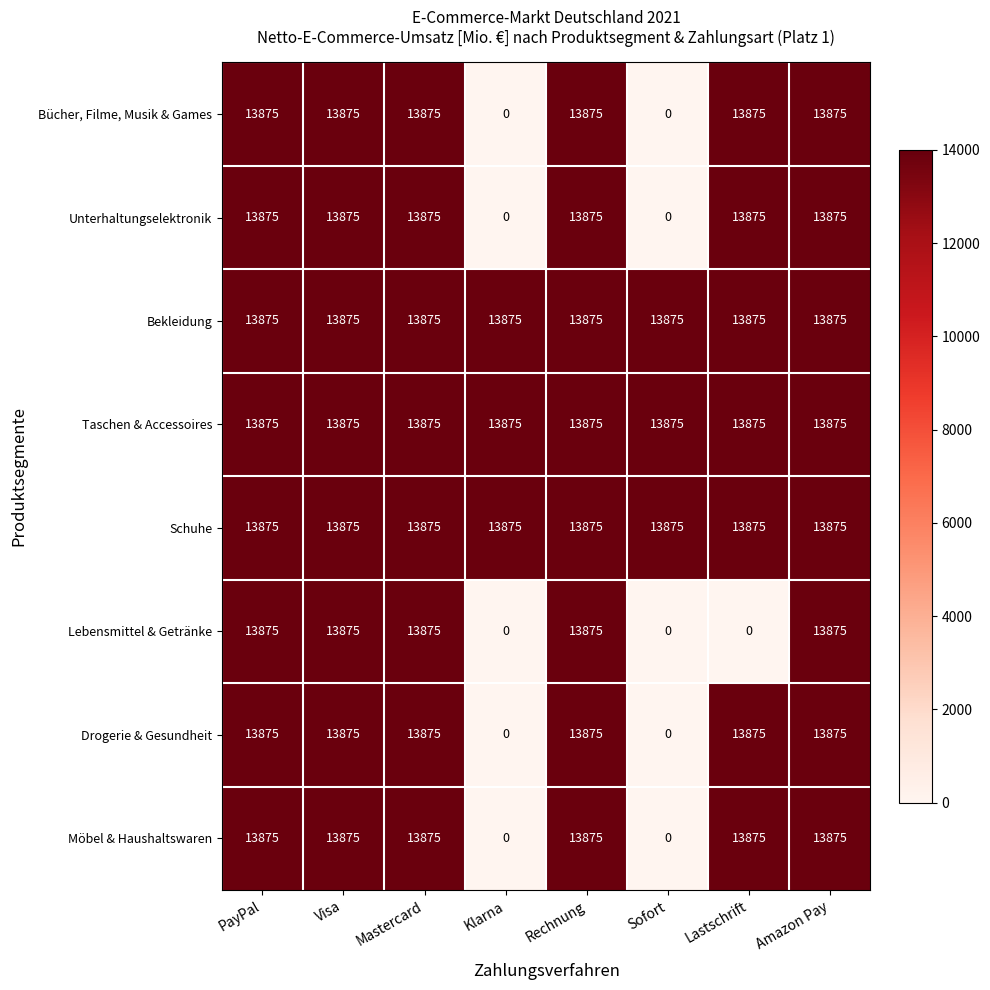

What is the total value across all series at Mastercard?

111000